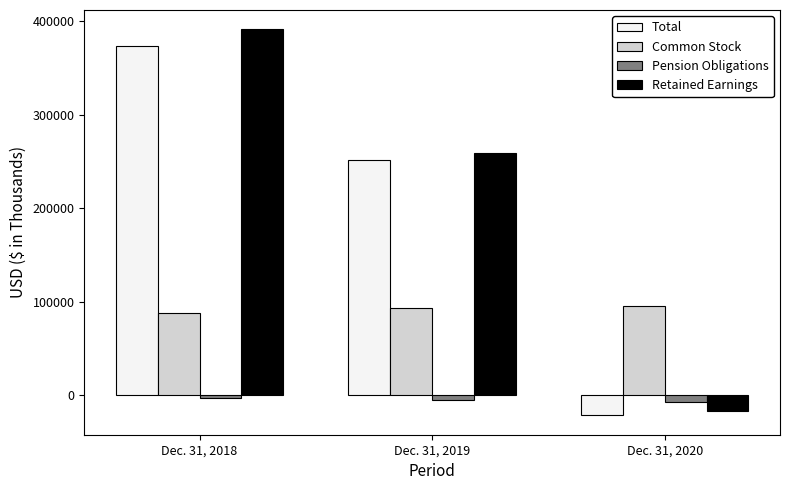

Reading left to right, transcribe all the data shown in this chart.

Total: 373265	251690	-21522
Common Stock: 87723	93331	95247
Pension Obligations: -3000	-5571	-7447
Retained Earnings: 391037	258437	-17323